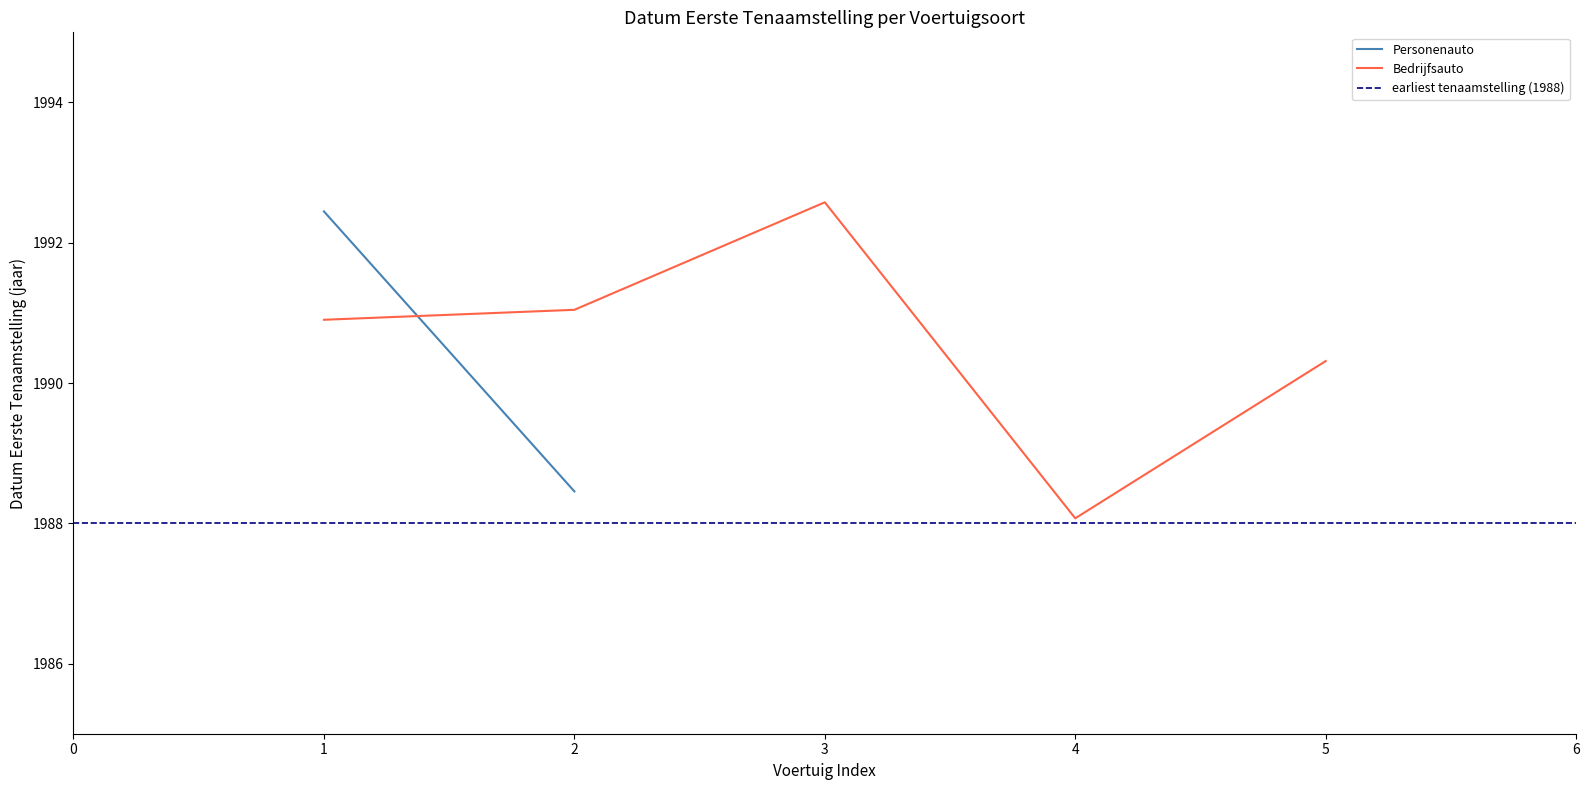

What is the minimum value shown in the chart?

1988.1